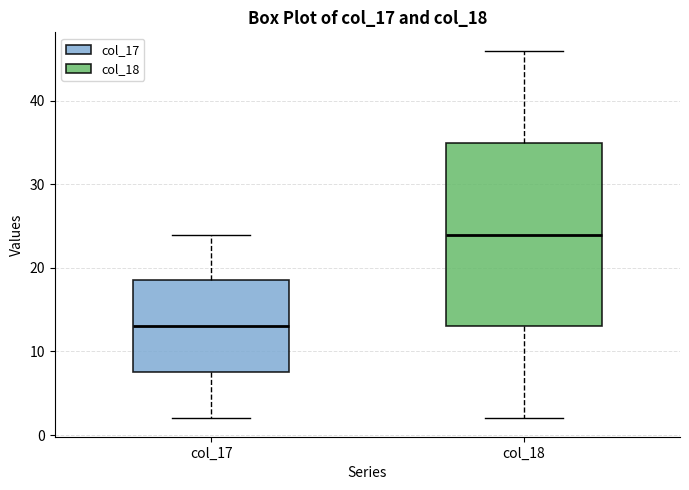

Comparing the boxes themselves (not the whiskers), which one is the tallest?

col_18